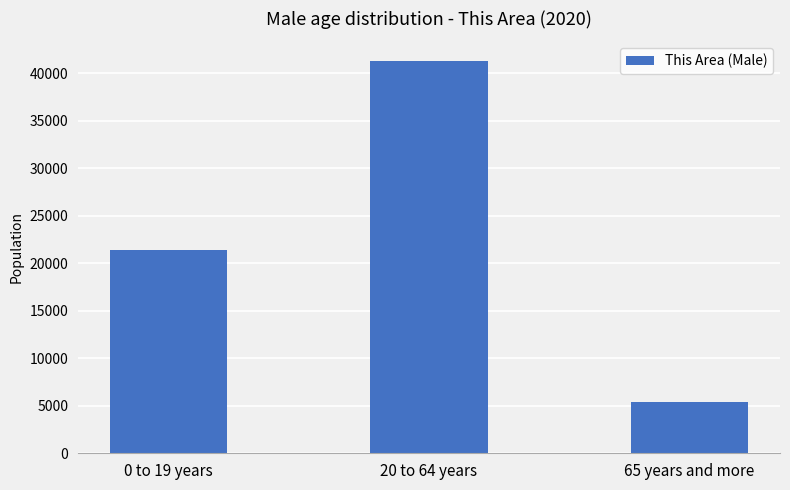

How many data points are less than 21346?

1